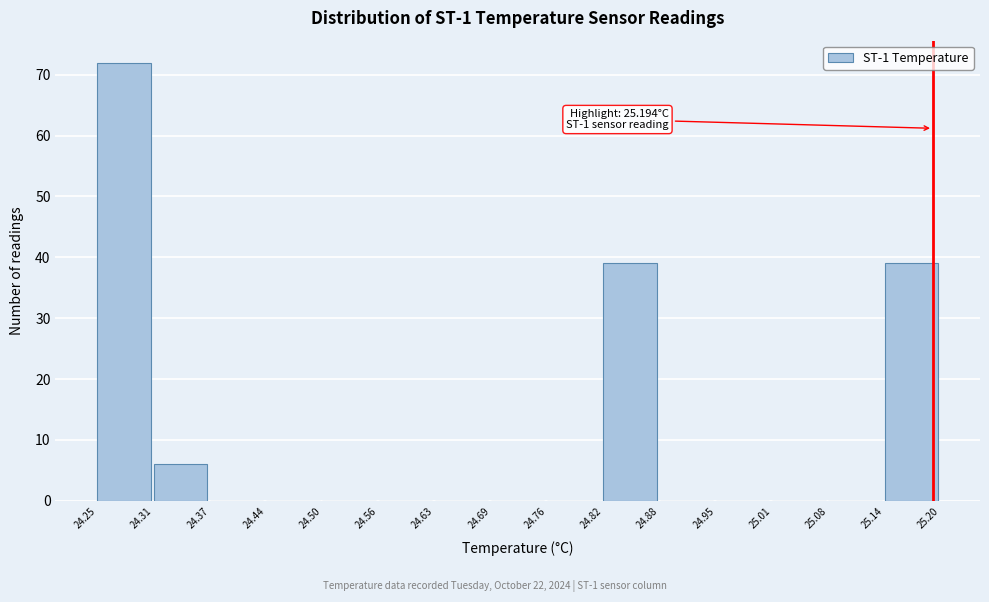

Over which range of the x-axis is the bar tallest?

24.25 to 24.31